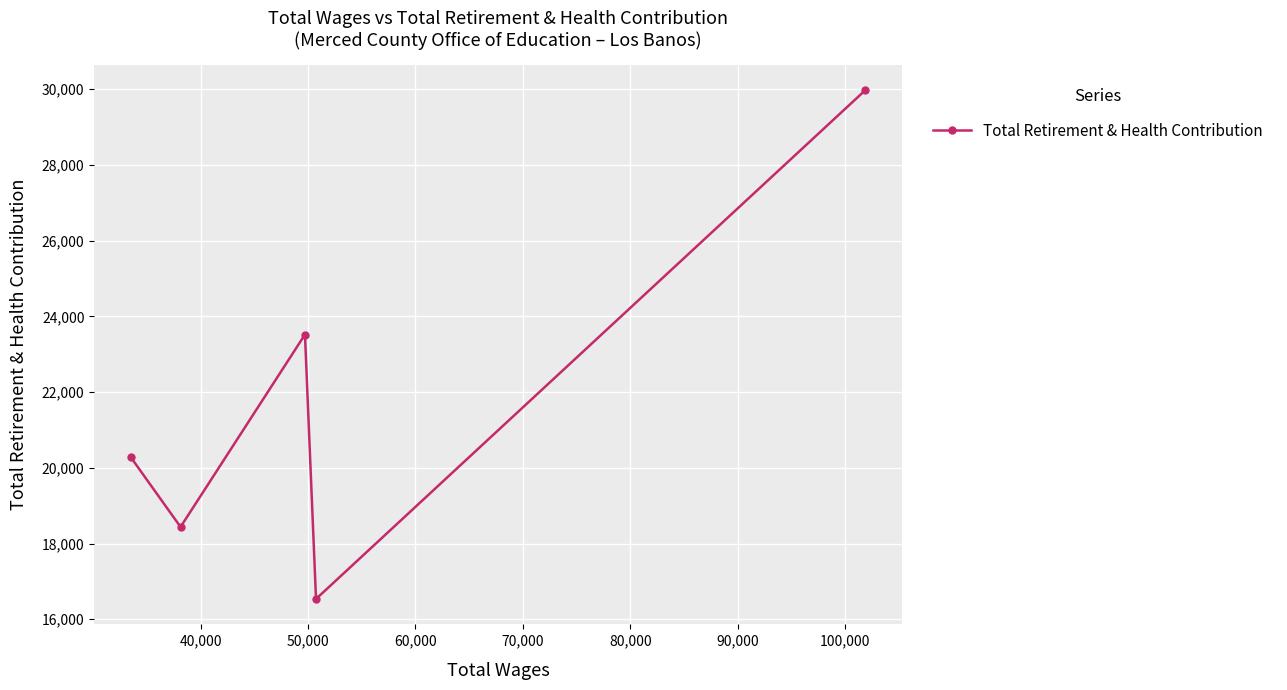

What is the smallest value displayed?

16536